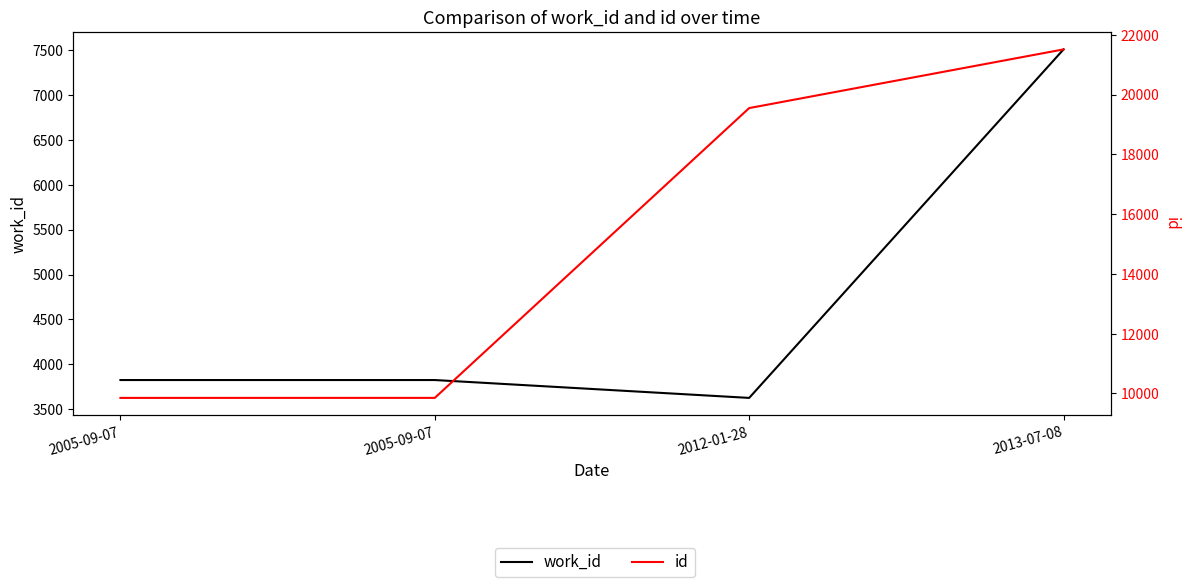

Which series has the widest spread of values?

id